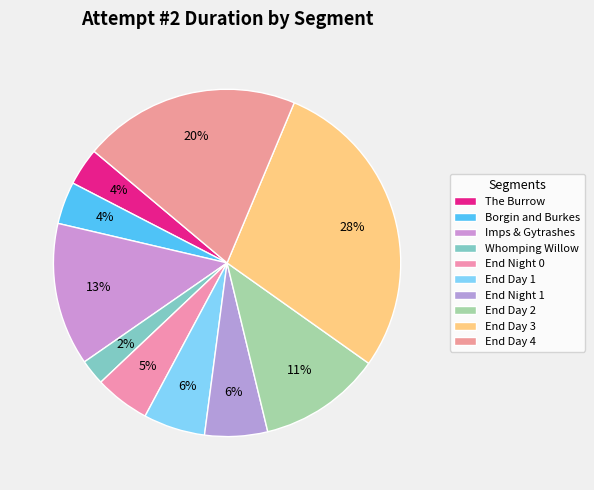

Count the number of slices in the pie.

10